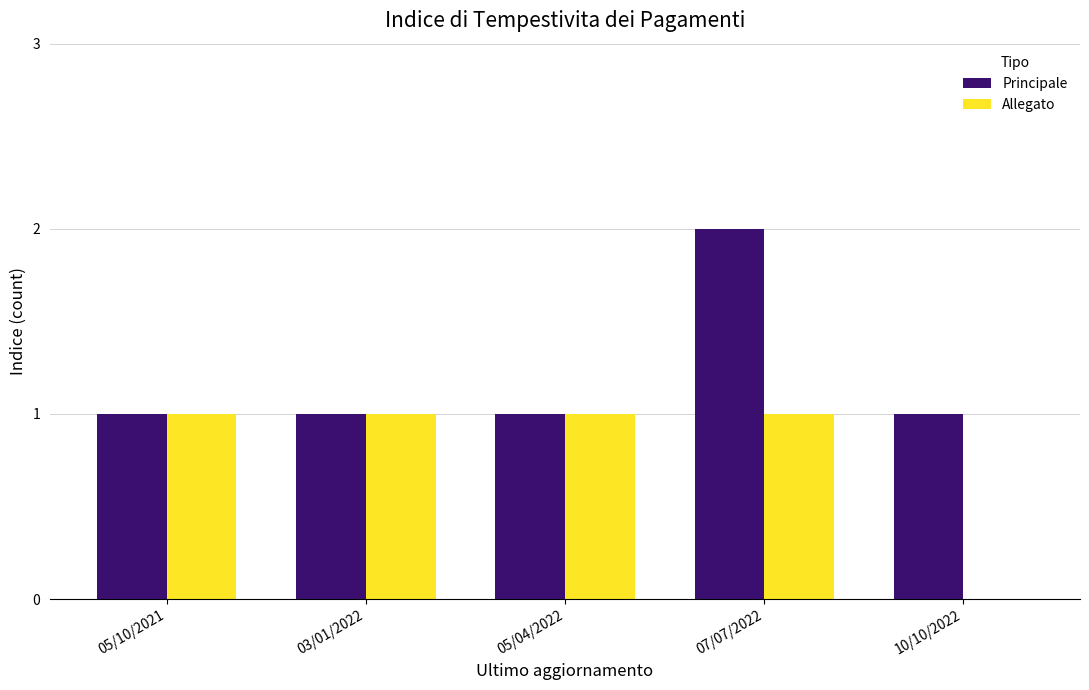

What is the sum of all Allegato values?

4